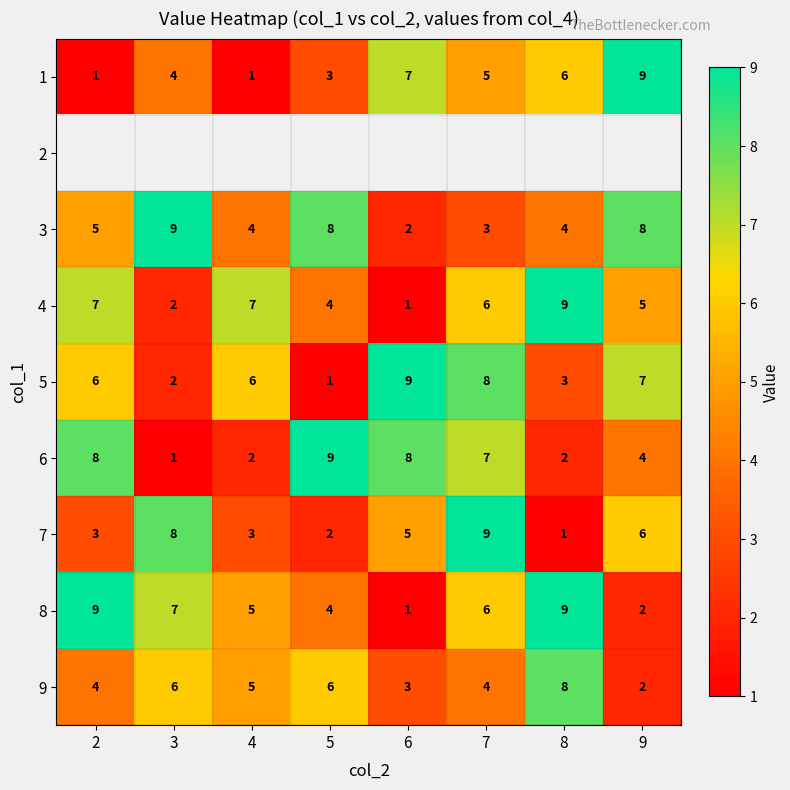

The value of 1 at 8 is 9.6. True or false?

False